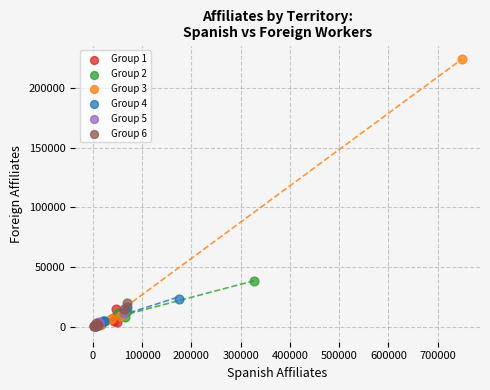

What are all the series names shown in the legend?

Group 1, Group 2, Group 3, Group 4, Group 5, Group 6